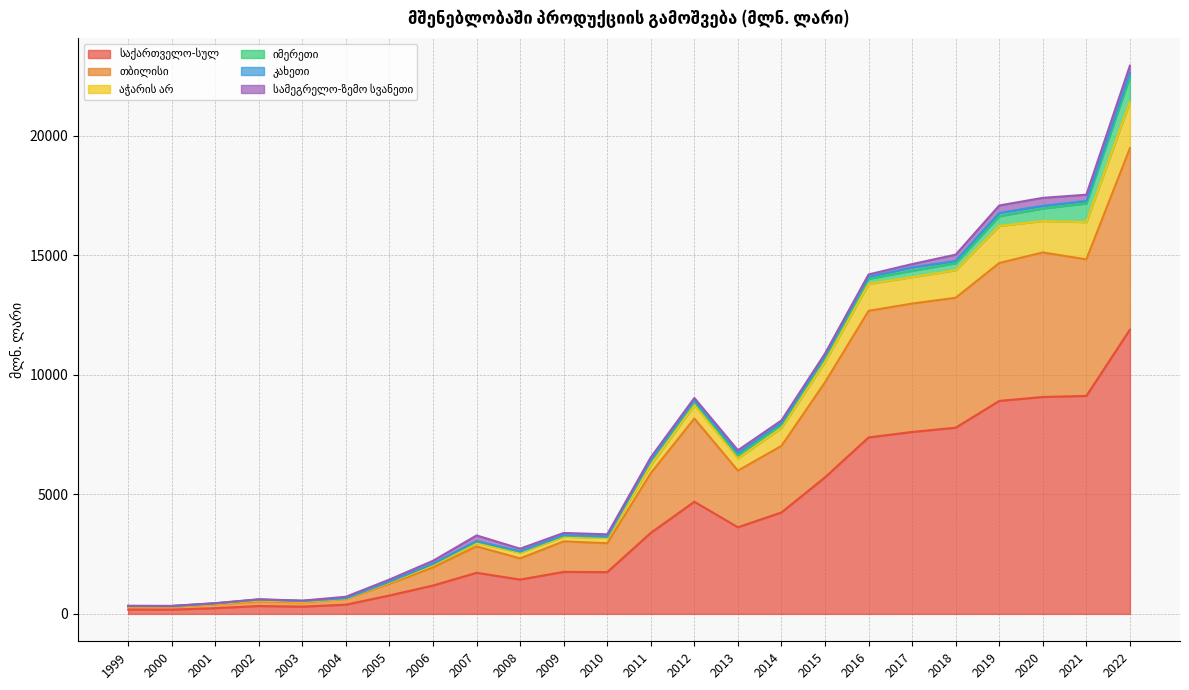

At which category is the sum across all series the highest?

2022